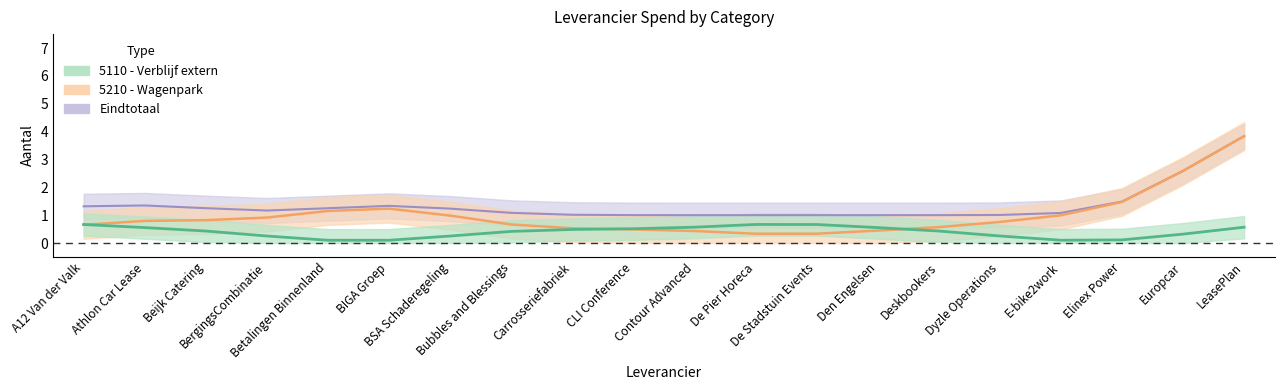

Is it true that 5210 - Wagenpark equals 1 at Dyzle Operations?

True